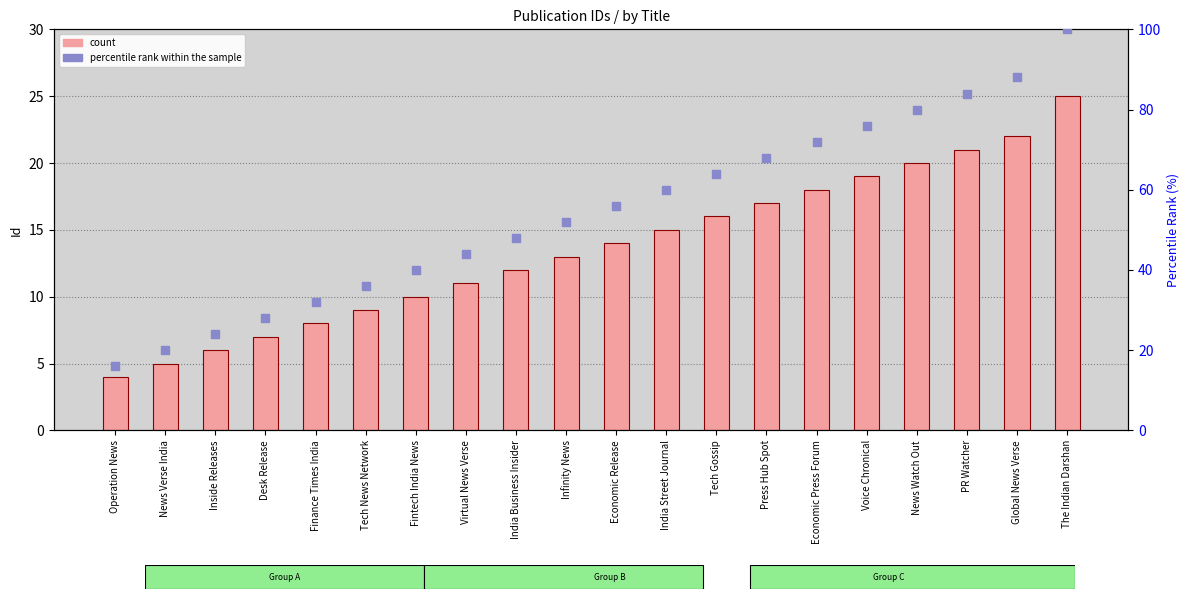

Which series has the largest total across all categories?

percentile rank within the sample